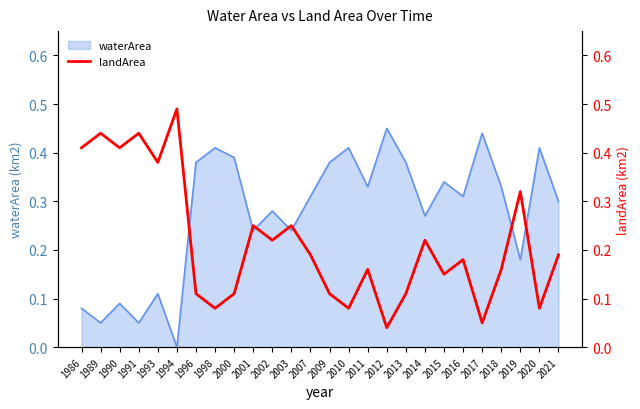

Reading right to left, list all the values displayed in this chart.

0.2	0.1	0.3	0.2	0.1	0.2	0.1	0.2	0.1	0.0	0.2	0.1	0.1	0.2	0.2	0.2	0.2	0.1	0.1	0.1	0.5	0.4	0.4	0.4	0.4	0.4